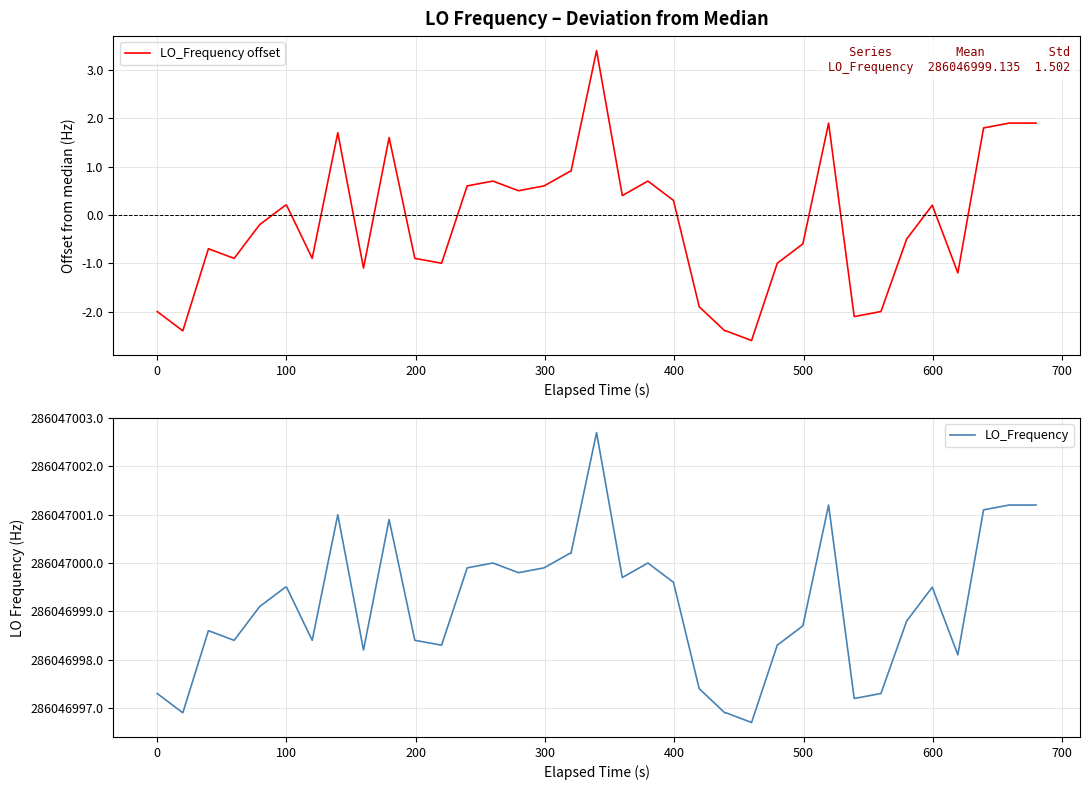

What is the minimum value for LO_Frequency offset?

-2.6